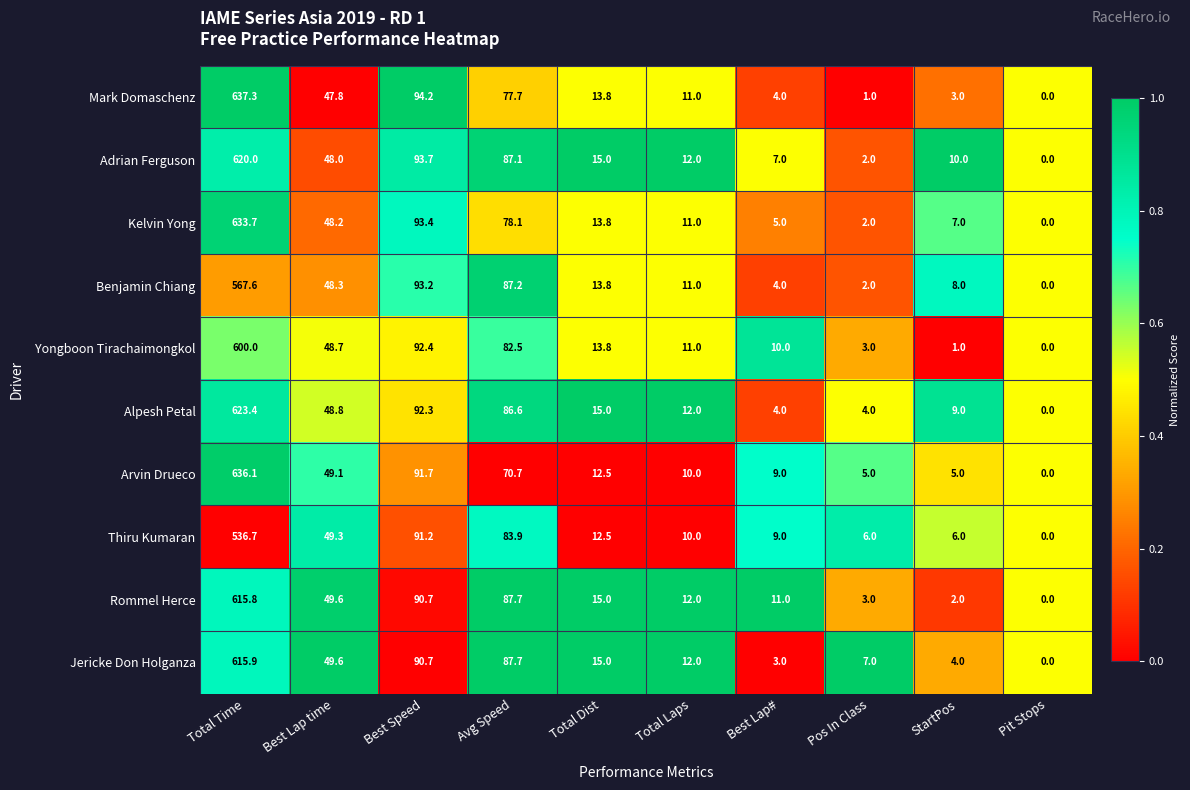

What is the average value of the Alpesh Petal series?

89.5